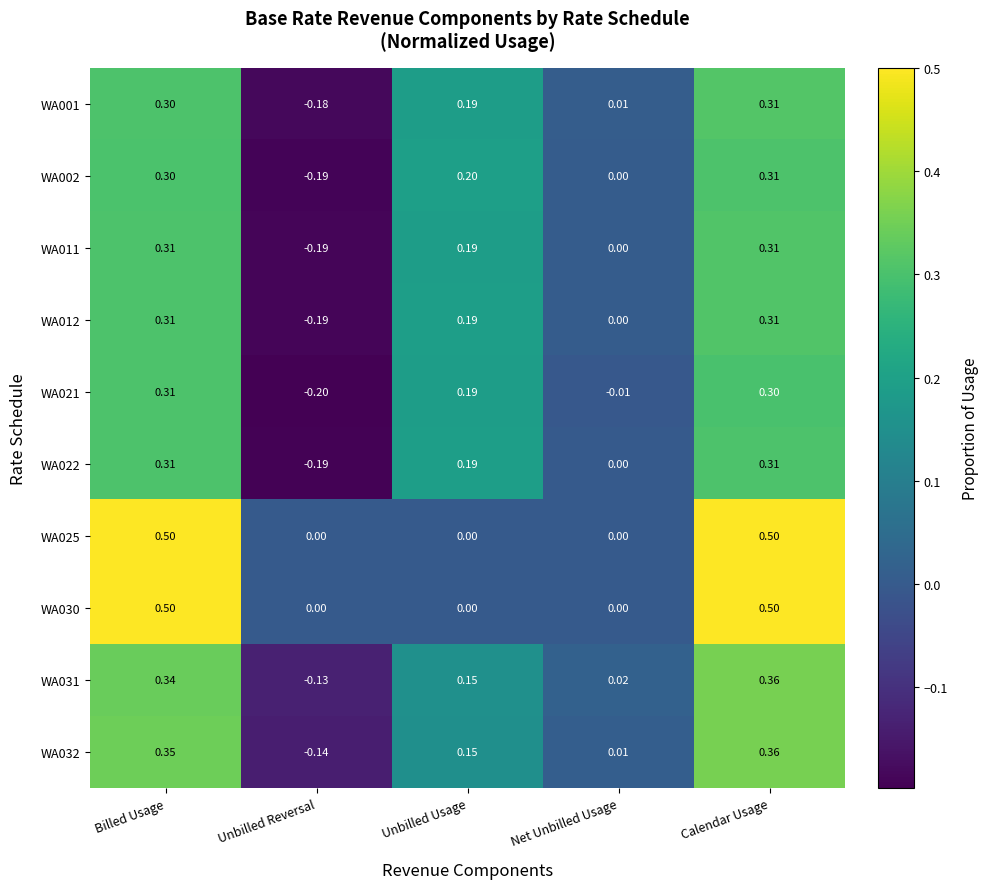

At which label does WA001 first exceed 0?

Billed Usage